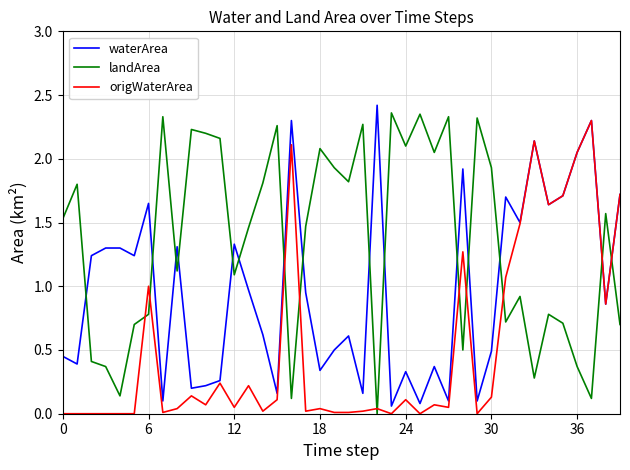

Which series ends up on top after the final intersection of landArea and waterArea?

waterArea